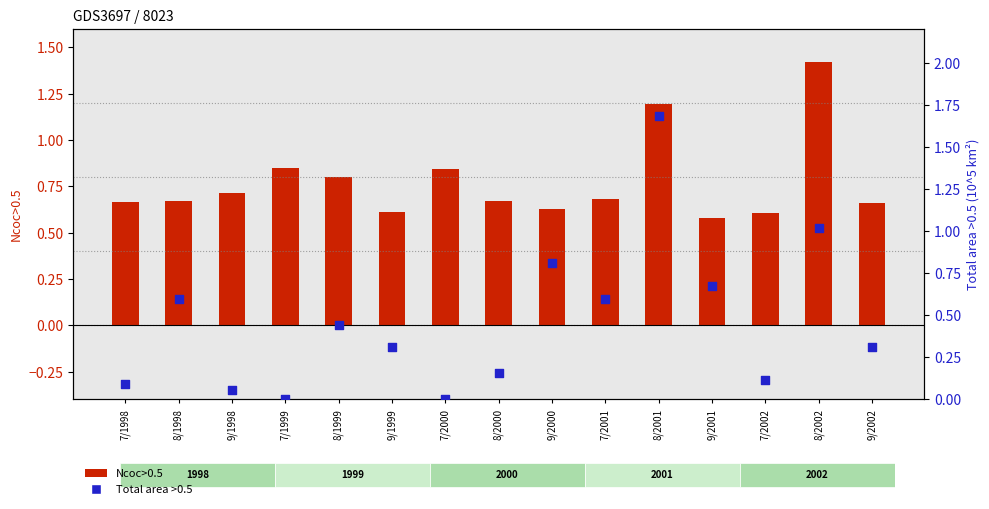

What are all the series names shown in the legend?

Ncoc>0.5, Total area >0.5